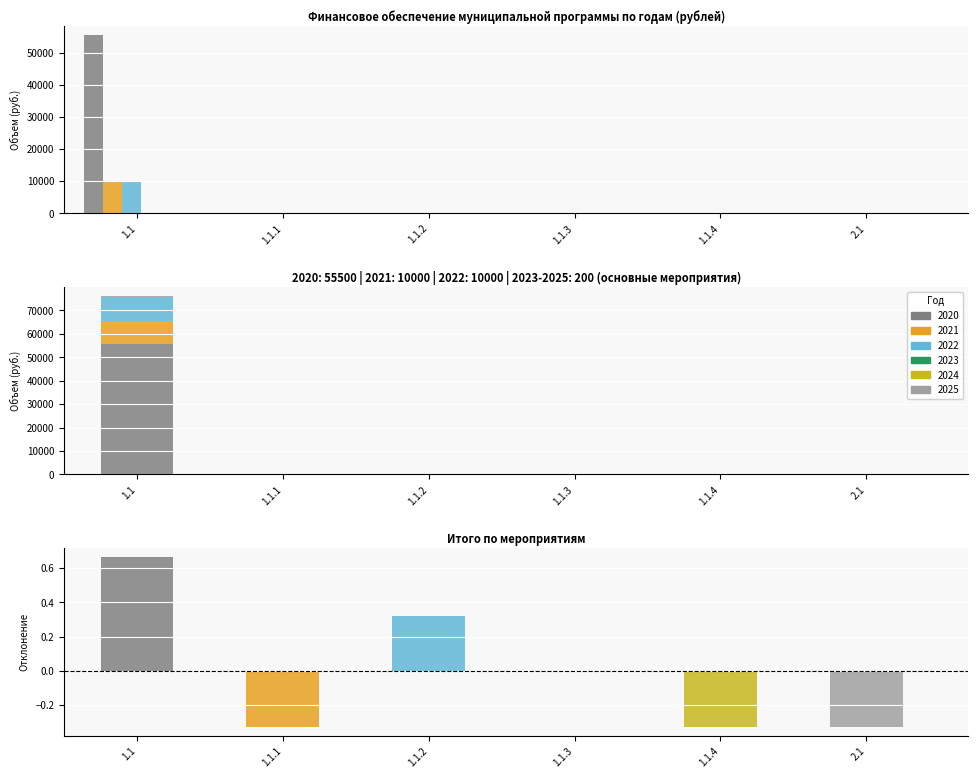

What is the sum of the values at 1.1.2 and 1.1?

1.0